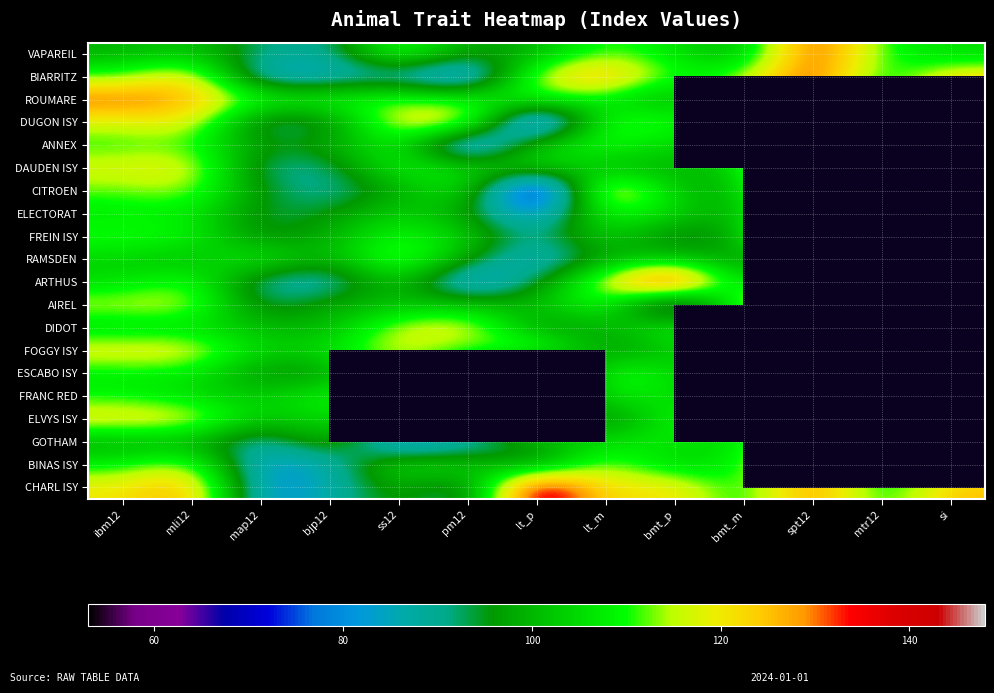

Between spt12 and ibm12, which is larger?

spt12